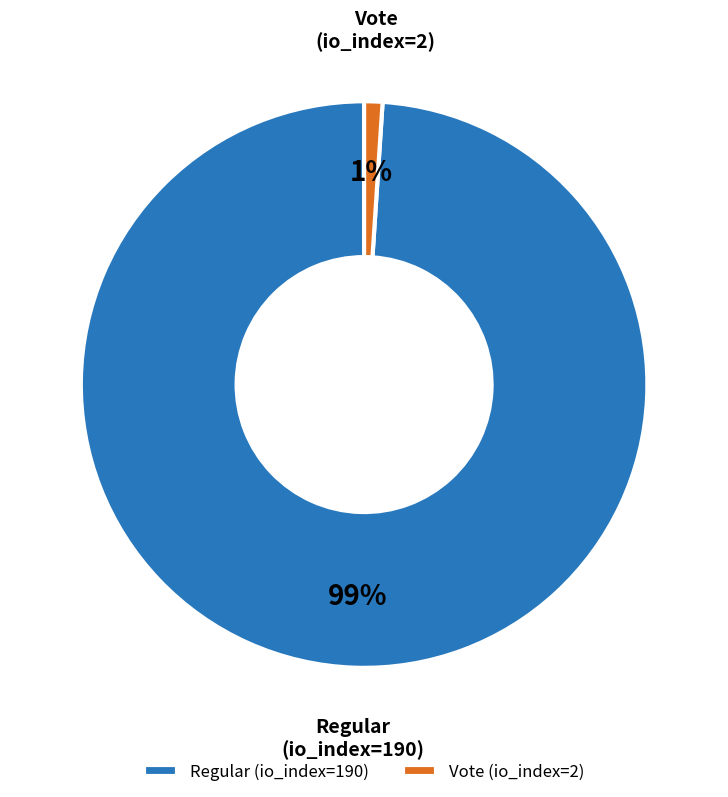

Rank the categories by value from highest to lowest.

Regular (io_index=190), Vote (io_index=2)